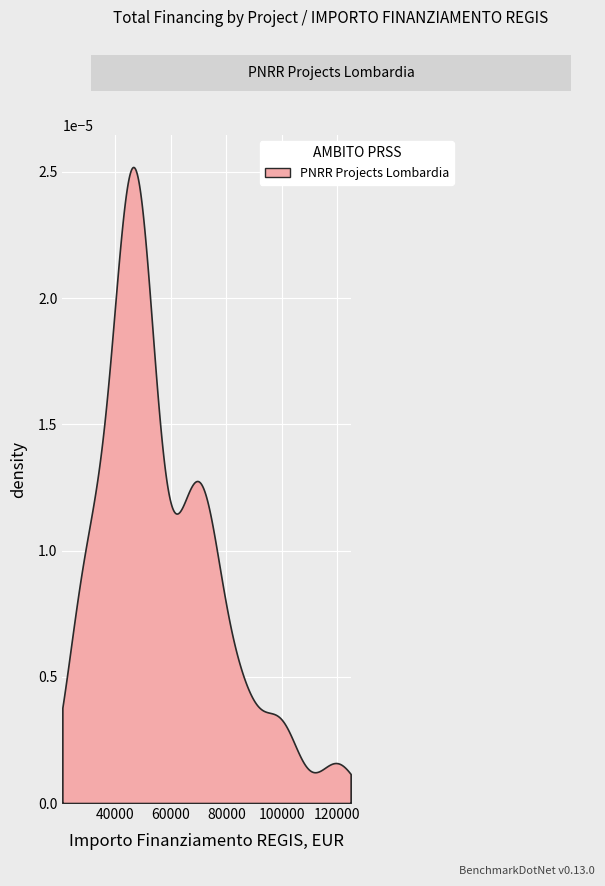

The value at 12 is 73636.1. True or false?

True